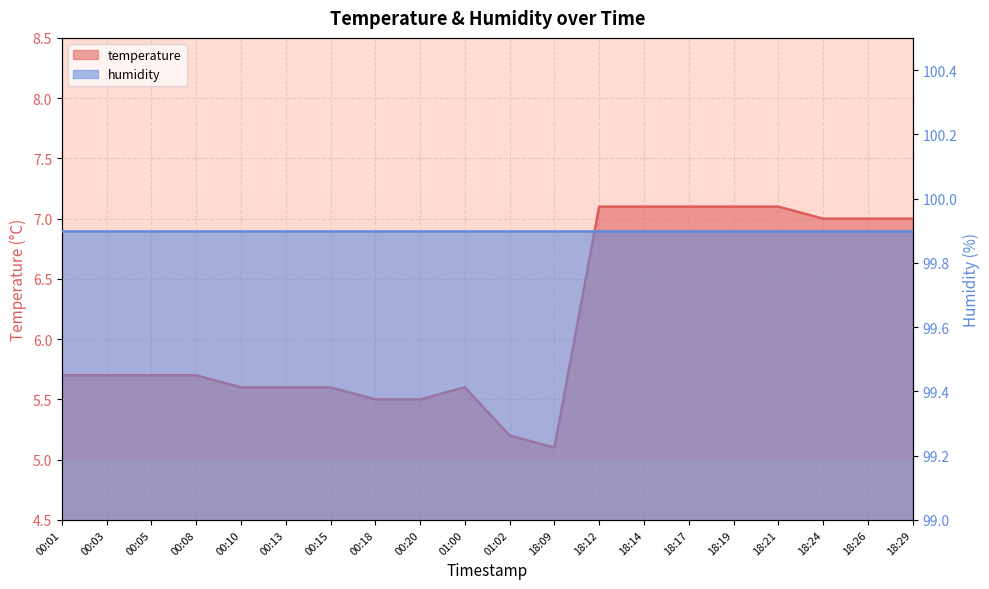

What is the change in value from 00:01 to 00:15?

-0.1